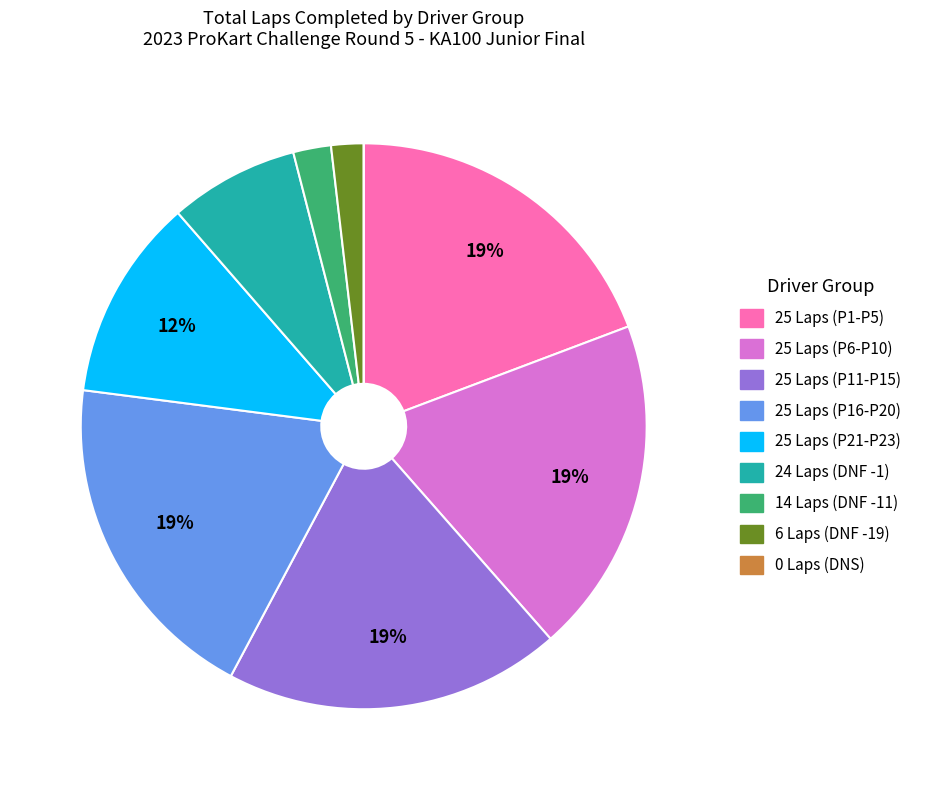

Is there any slice that represents more than half of the pie?

No